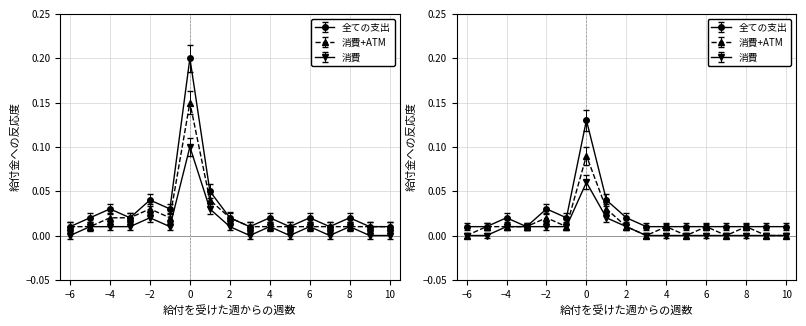

At which label is 消費+ATM closest to 0?

-6